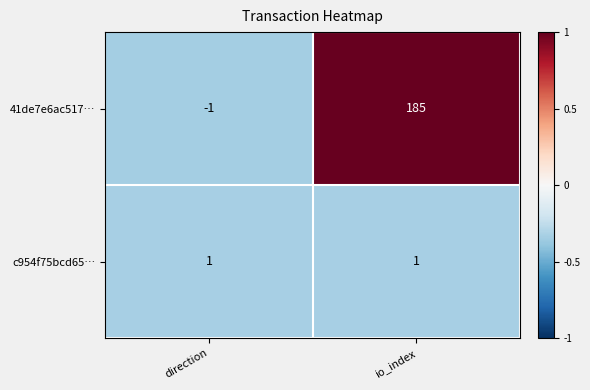

Which category has the lowest value in the 41de7e6ac517… series?

direction